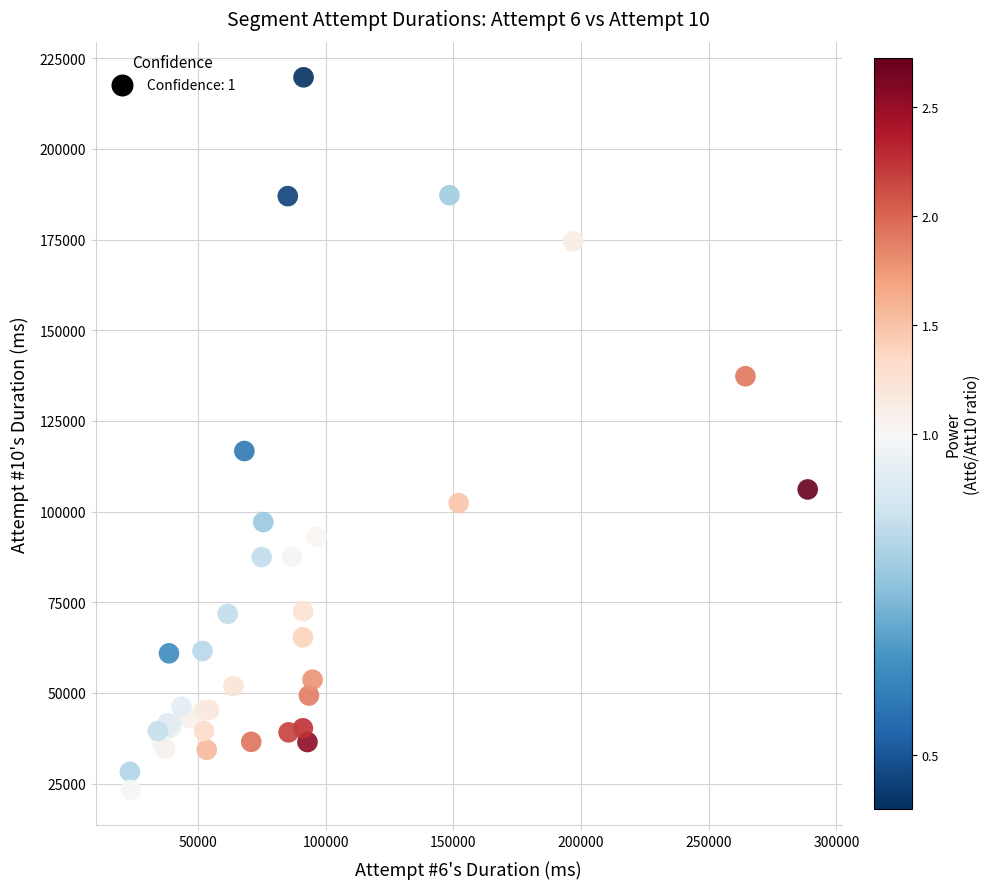

What Y value in the scatter plot is closest to 121505?

116695